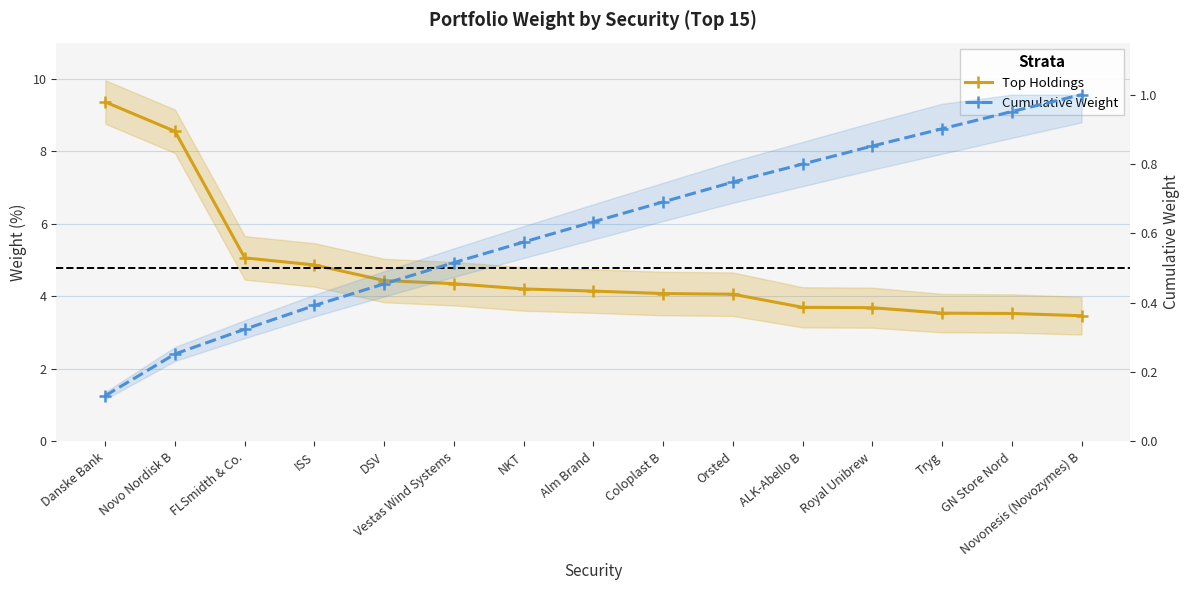

What is the difference between the second highest and second lowest values in the Cumulative Weight series?

0.7